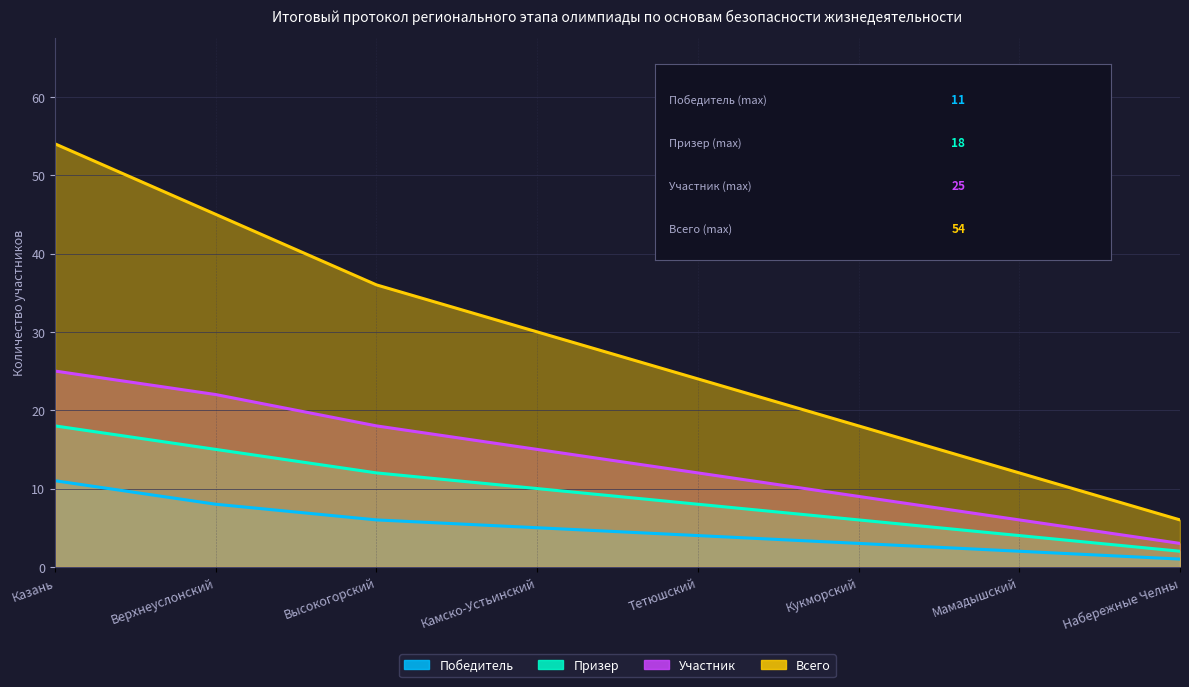

Is the value of Призер at Мамадышский greater than the value of Участник at Высокогорский?

No